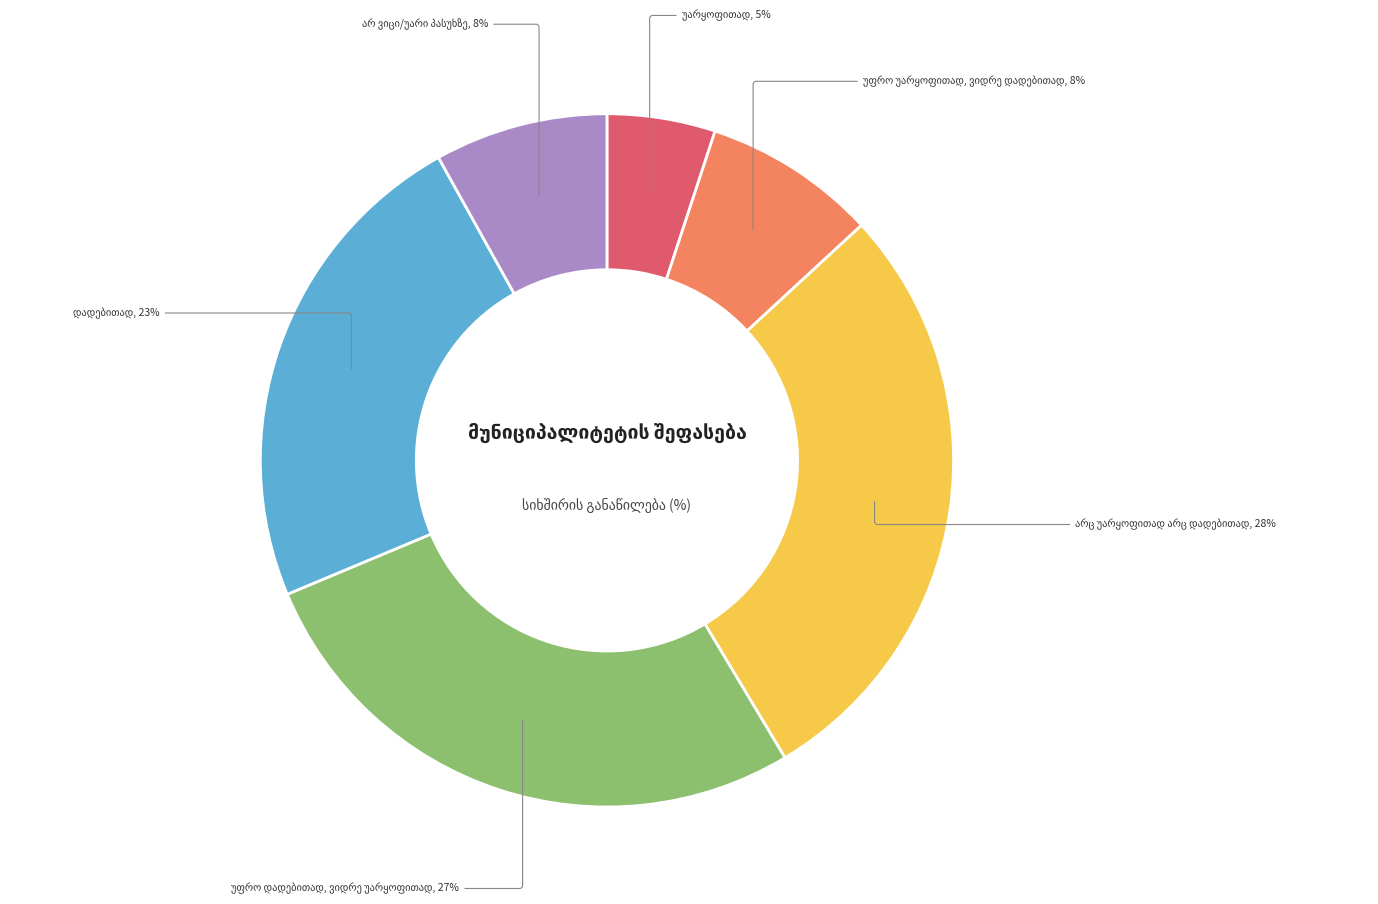

To the nearest percent, what is the difference between the largest and smallest slice percentages?

23%